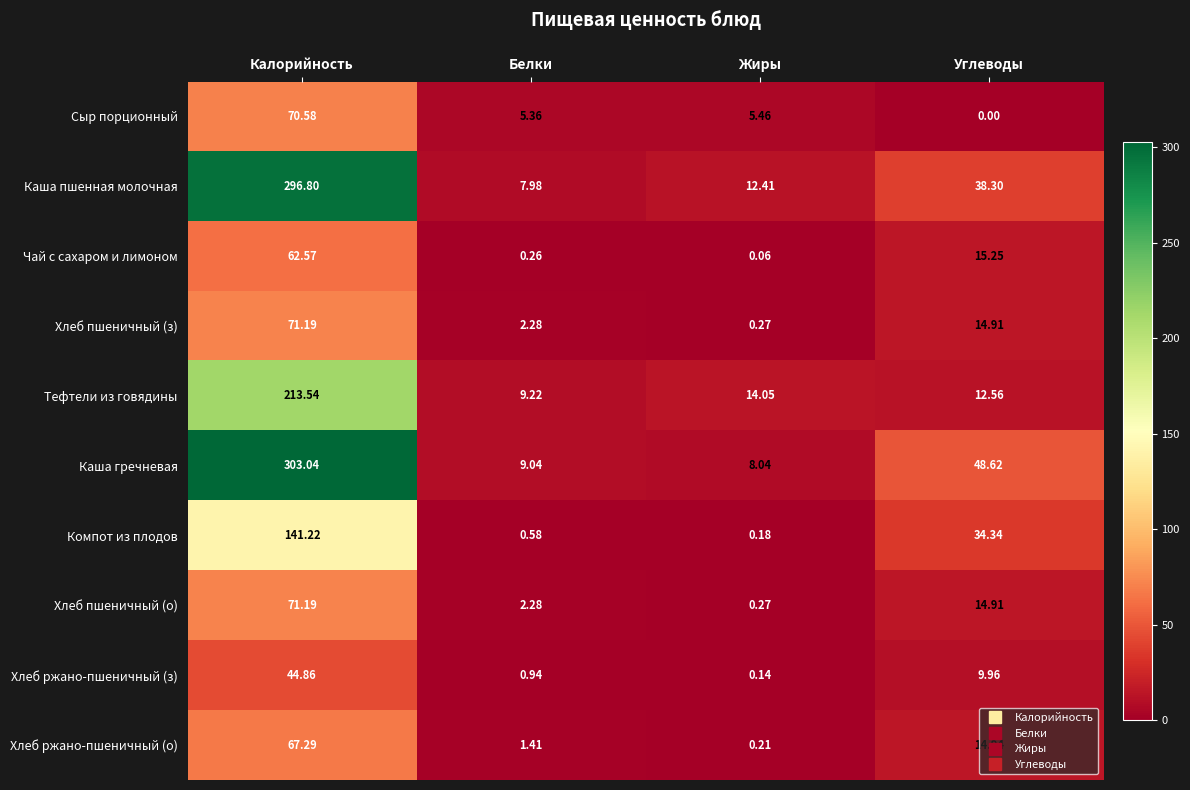

List the labels in order of Сыр порционный value, largest first.

Калорийность, Жиры, Белки, Углеводы